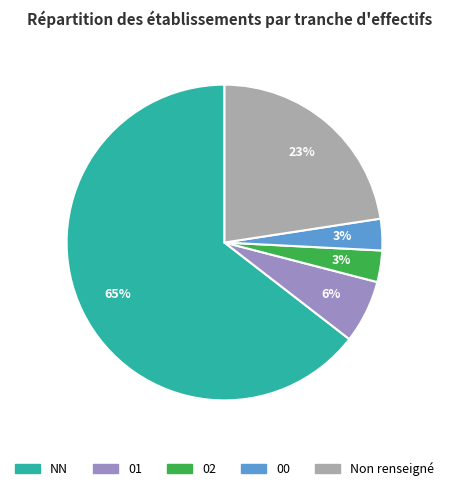

What is the largest slice in the pie chart?

NN